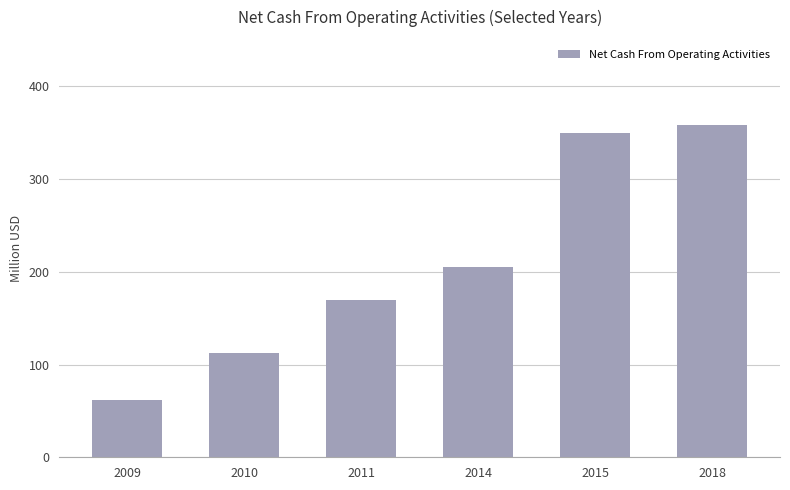

Reading left to right, list all the values displayed in this chart.

61.9	112.5	169.6	205.1	349.5	358.6